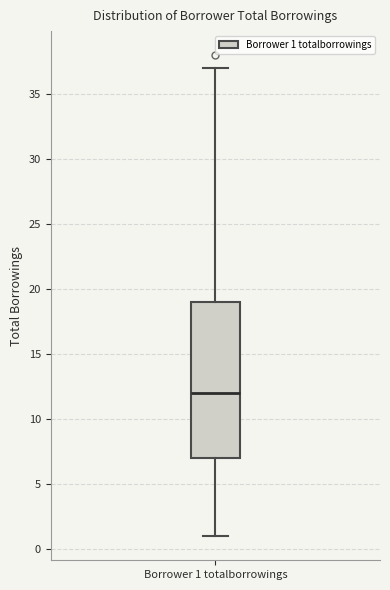

Where does the median line of the box for Borrower 1 totalborrowings sit on the y-axis? The values are not printed on the chart, so give them approximately, as read against the axis.

12